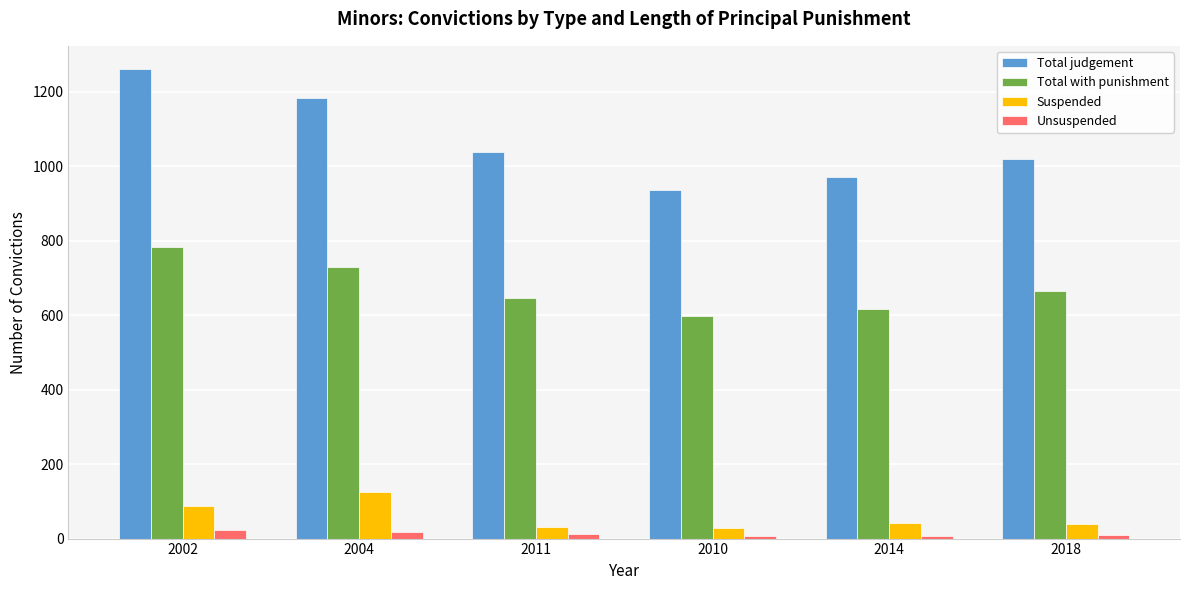

Which series changed the most between 2004 and 2011?

Total judgement